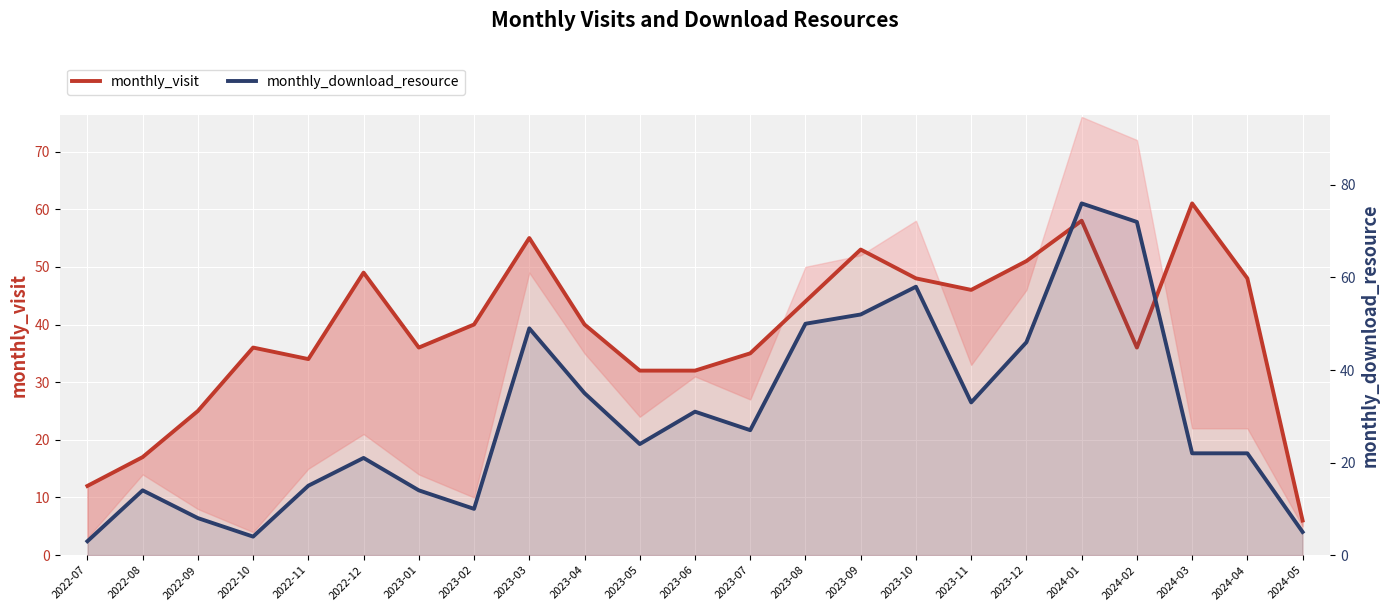

What position from the left is 2022-08?

2